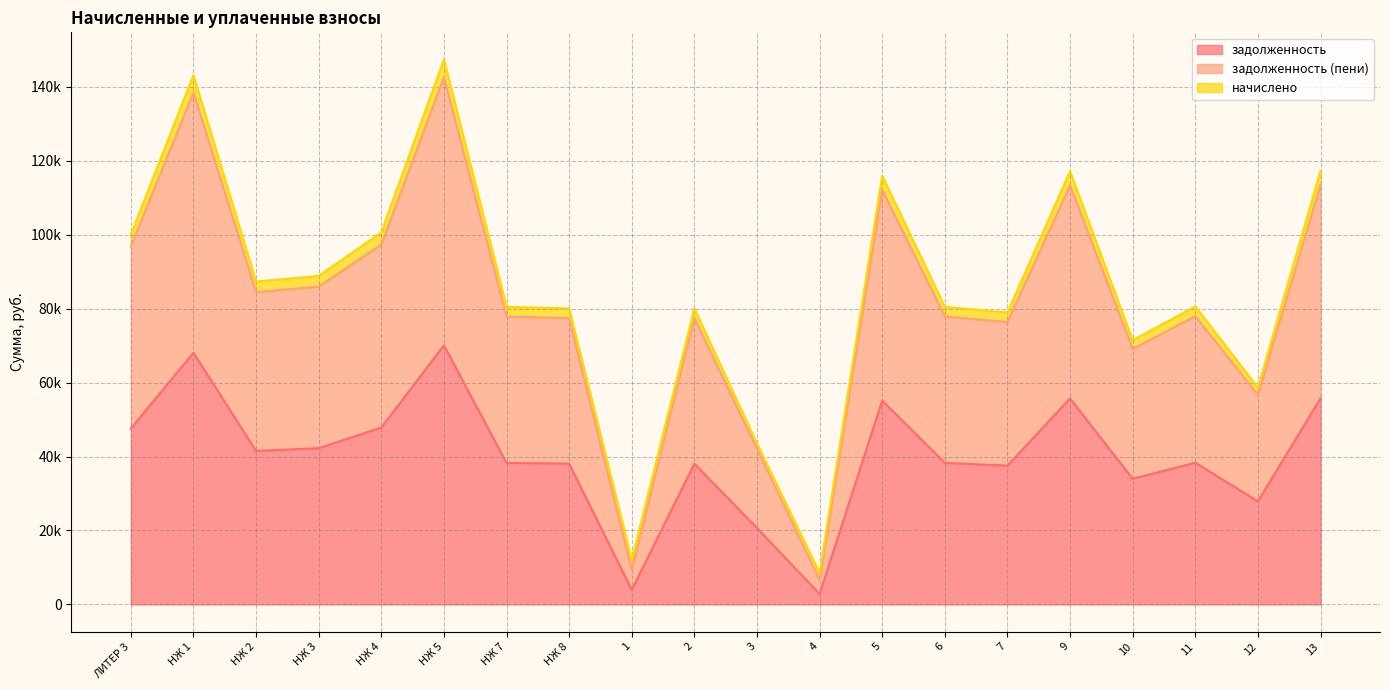

The задолженность (пени) series shows 61889.2 at 3. True or false?

False